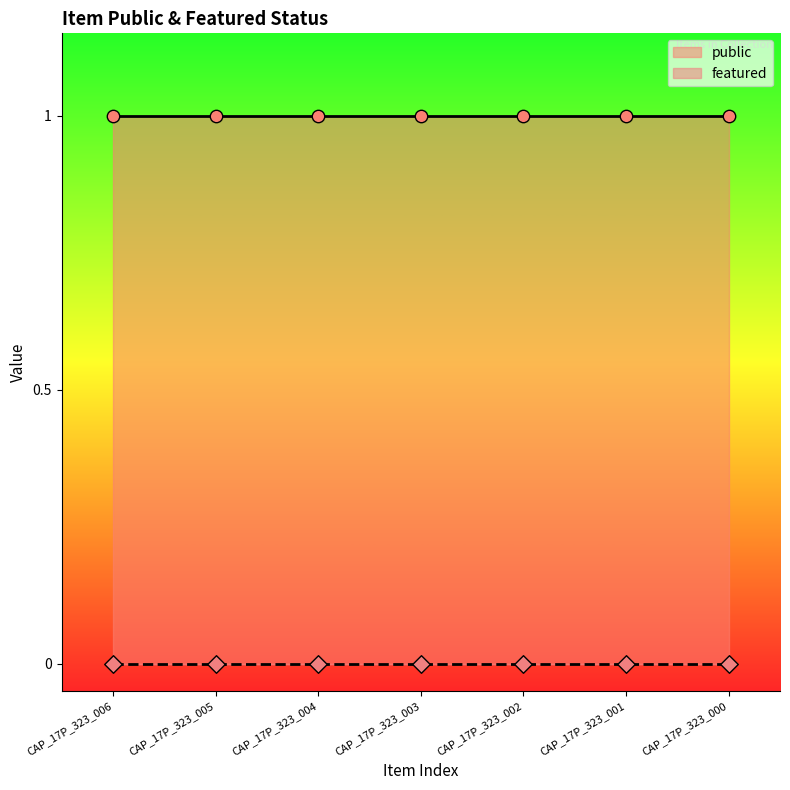

Which series has the largest Y range (max minus min)?

public